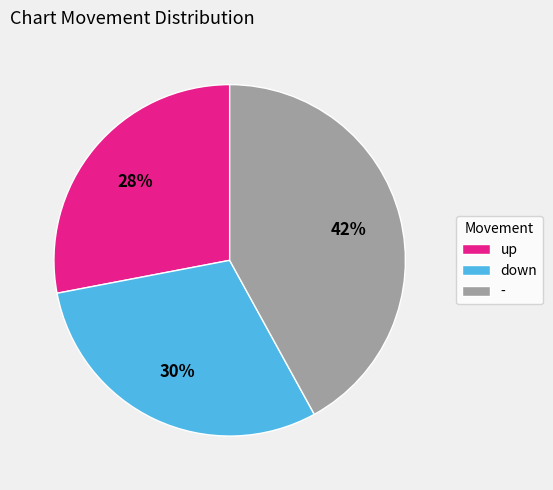

Approximately how many times larger is the value at up compared to down?

0.9